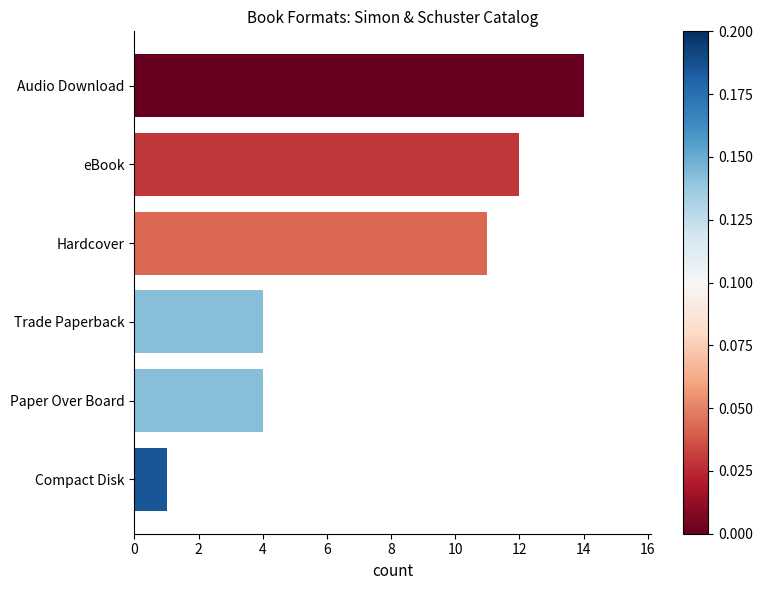

How many values are below 11?

3